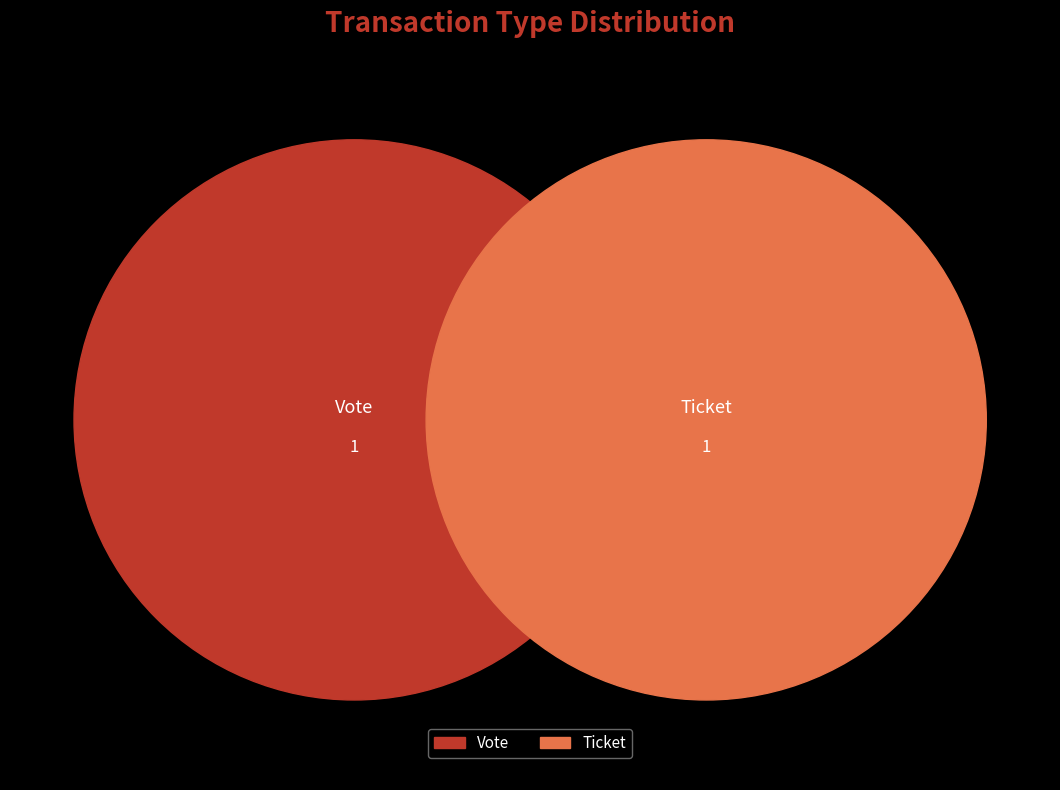

Which category has the smallest portion of the pie?

Ticket